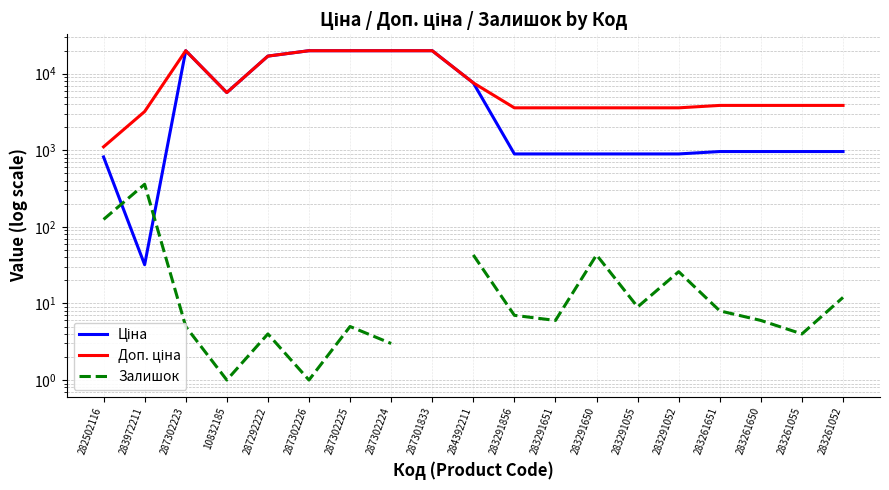

True or false: Ціна has a value of 7425.3 at 287301833.

False